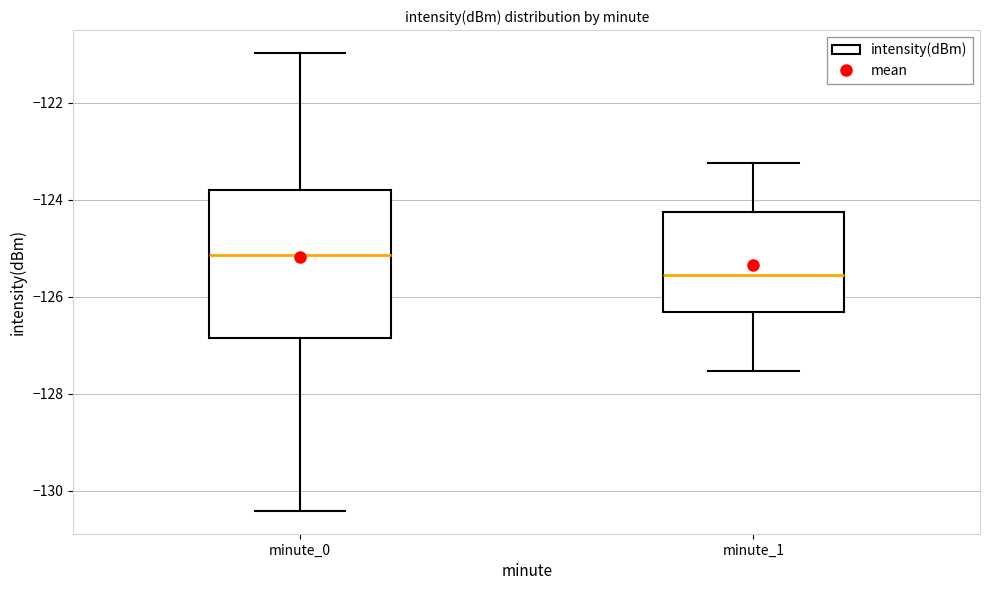

Reading left to right, transcribe this box plot: for each box, give where its median line is, the range the box spans, and where its two whiskers end, as read against the y-axis. The values are not printed on the chart, so give them approximately, as read against the axis.

minute_0: median -125.2, box -126.8 to -123.8, whiskers -130.4 to -121.0
minute_1: median -125.6, box -126.4 to -124.2, whiskers -127.6 to -123.2